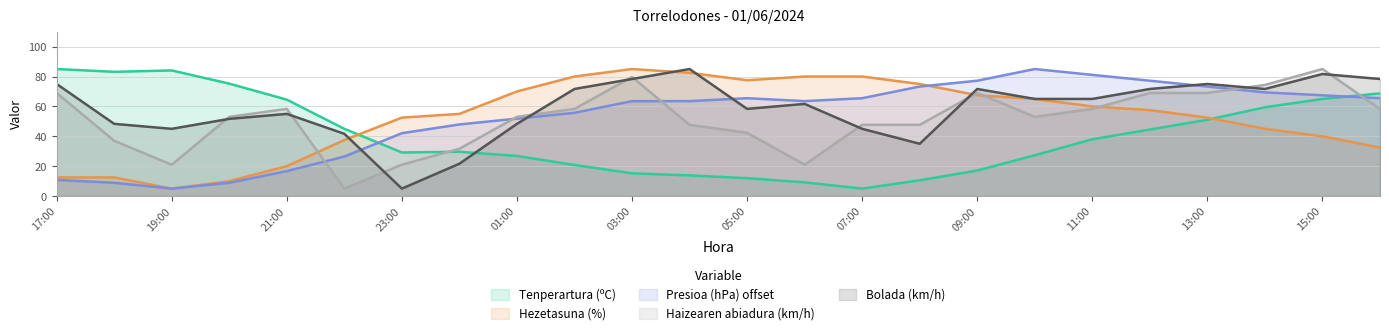

What is the spread (max minus min) of values at 21:00?

47.8